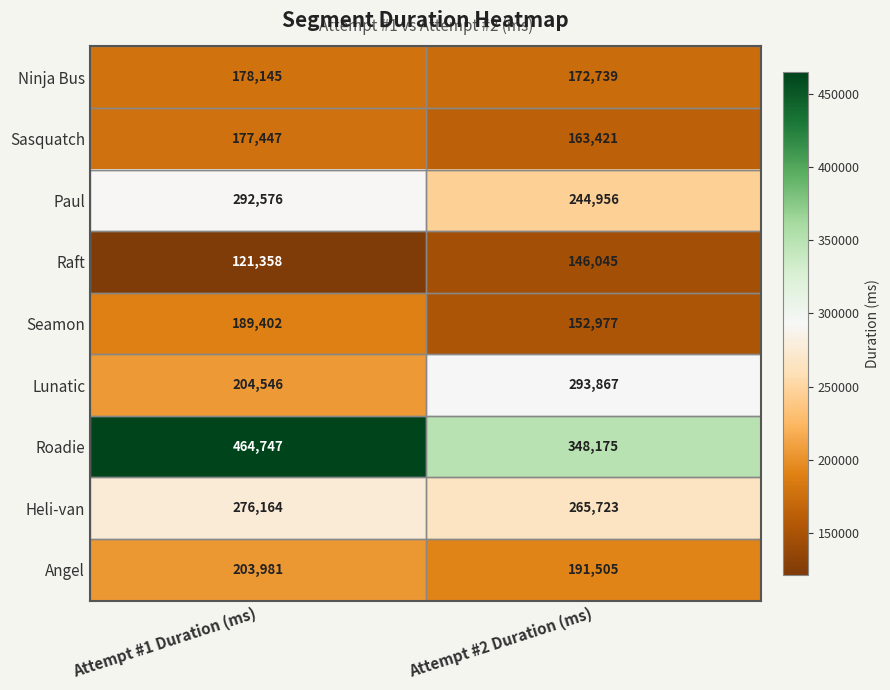

What is the difference between the highest and lowest values at Attempt #2 Duration (ms)?

202130